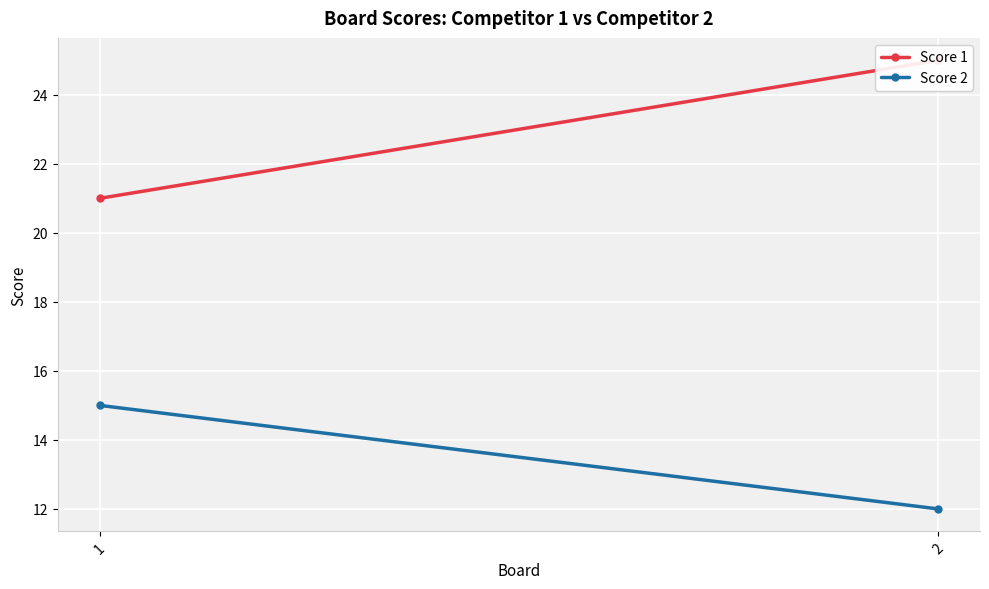

Count the Score 2 values in the range 12 to 15.

2